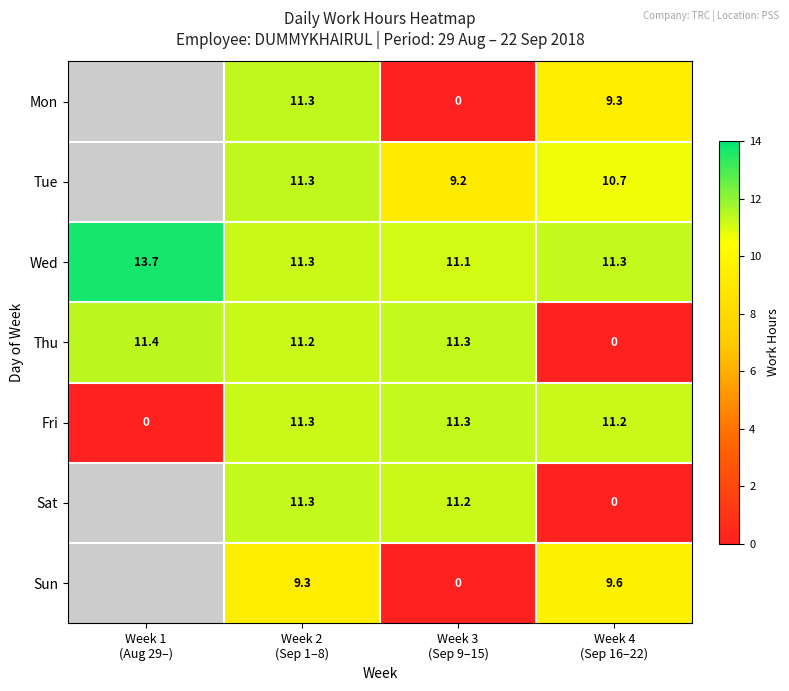

What is the highest value of the Thu series?

11.4